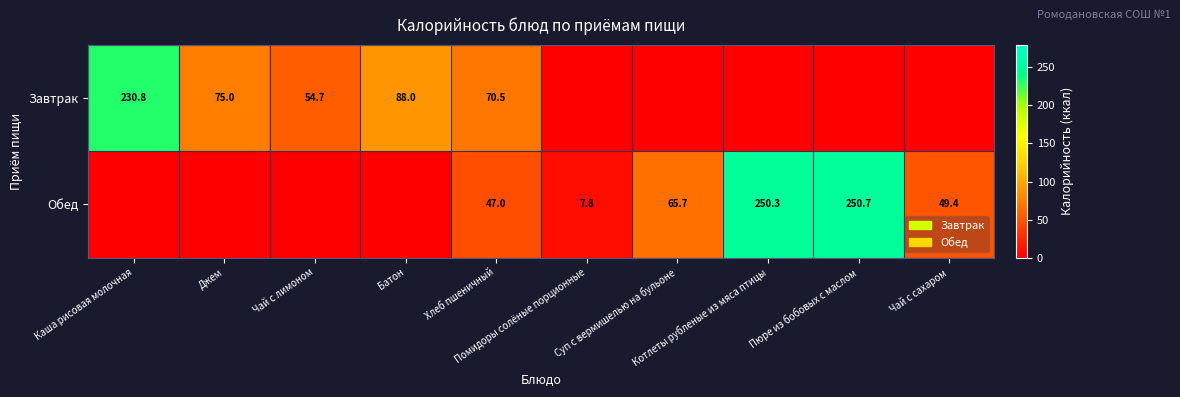

List the series in order of their overall mean, lowest first.

Завтрак, Обед